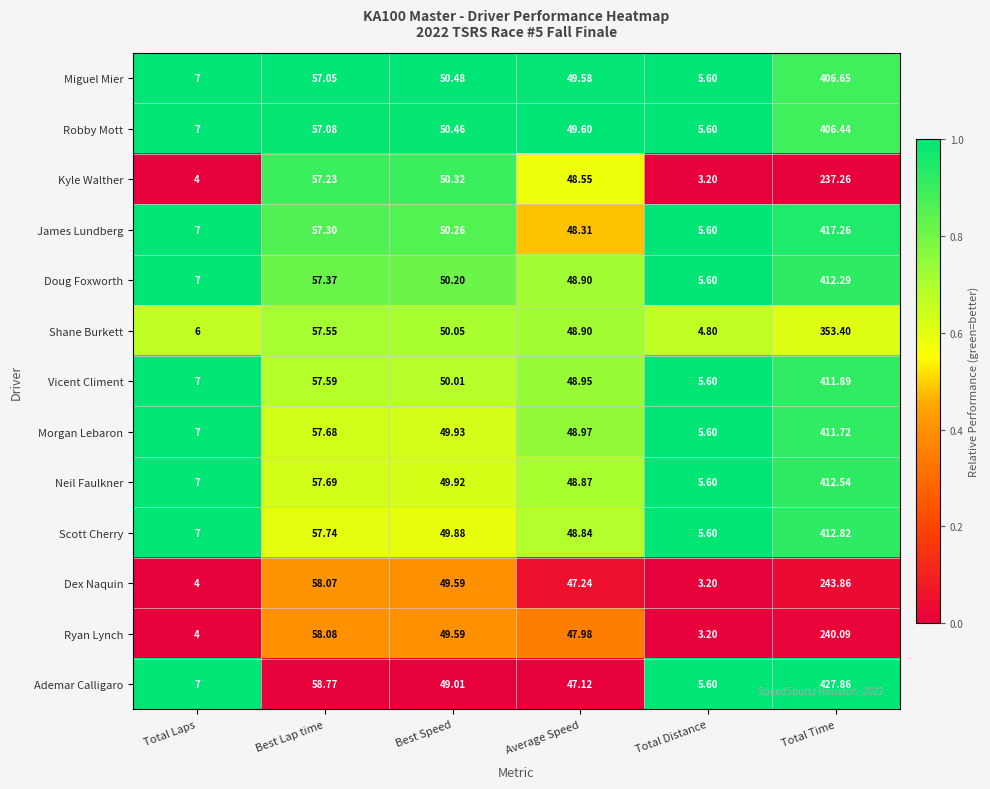

Count the number of categories in the chart.

6